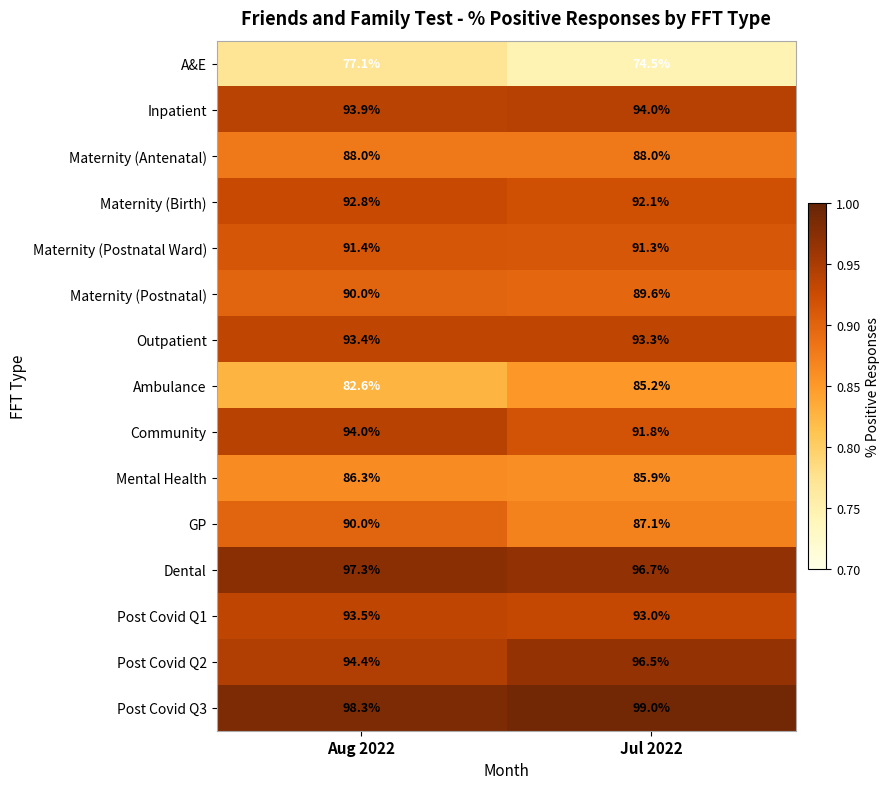

Which series has the largest total across all categories?

Post Covid Q3